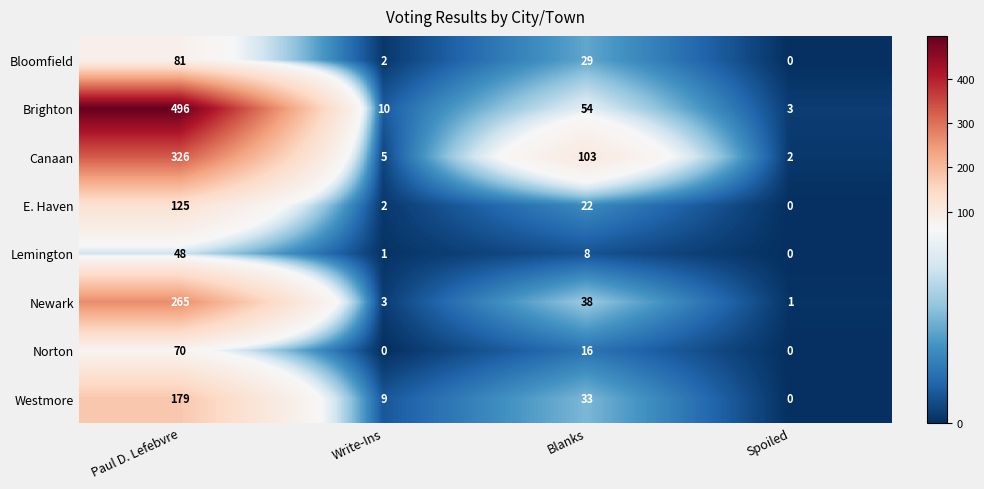

How many data points does each series have?

4